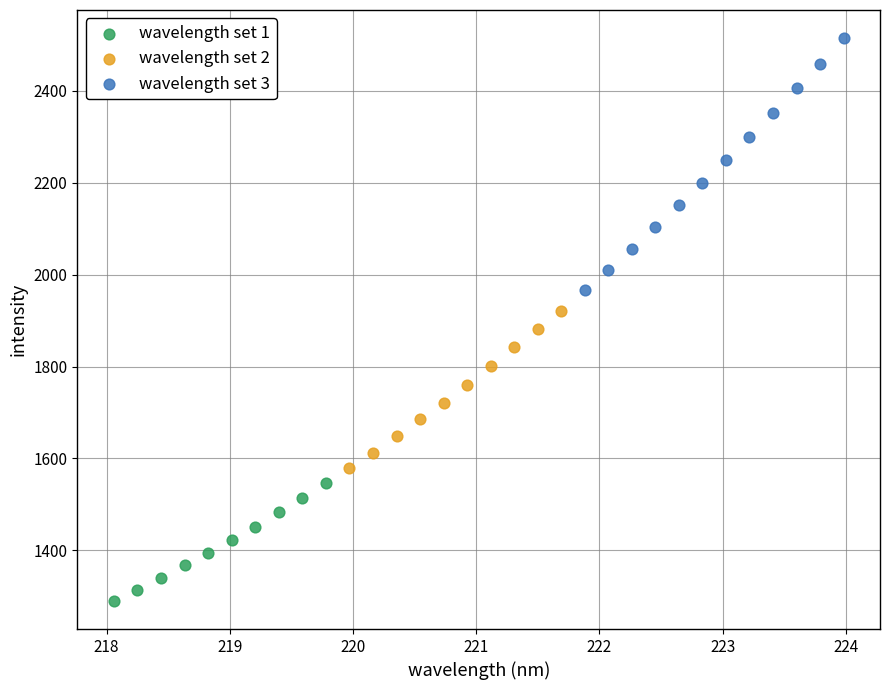

What are all the series names shown in the legend?

wavelength set 1, wavelength set 2, wavelength set 3